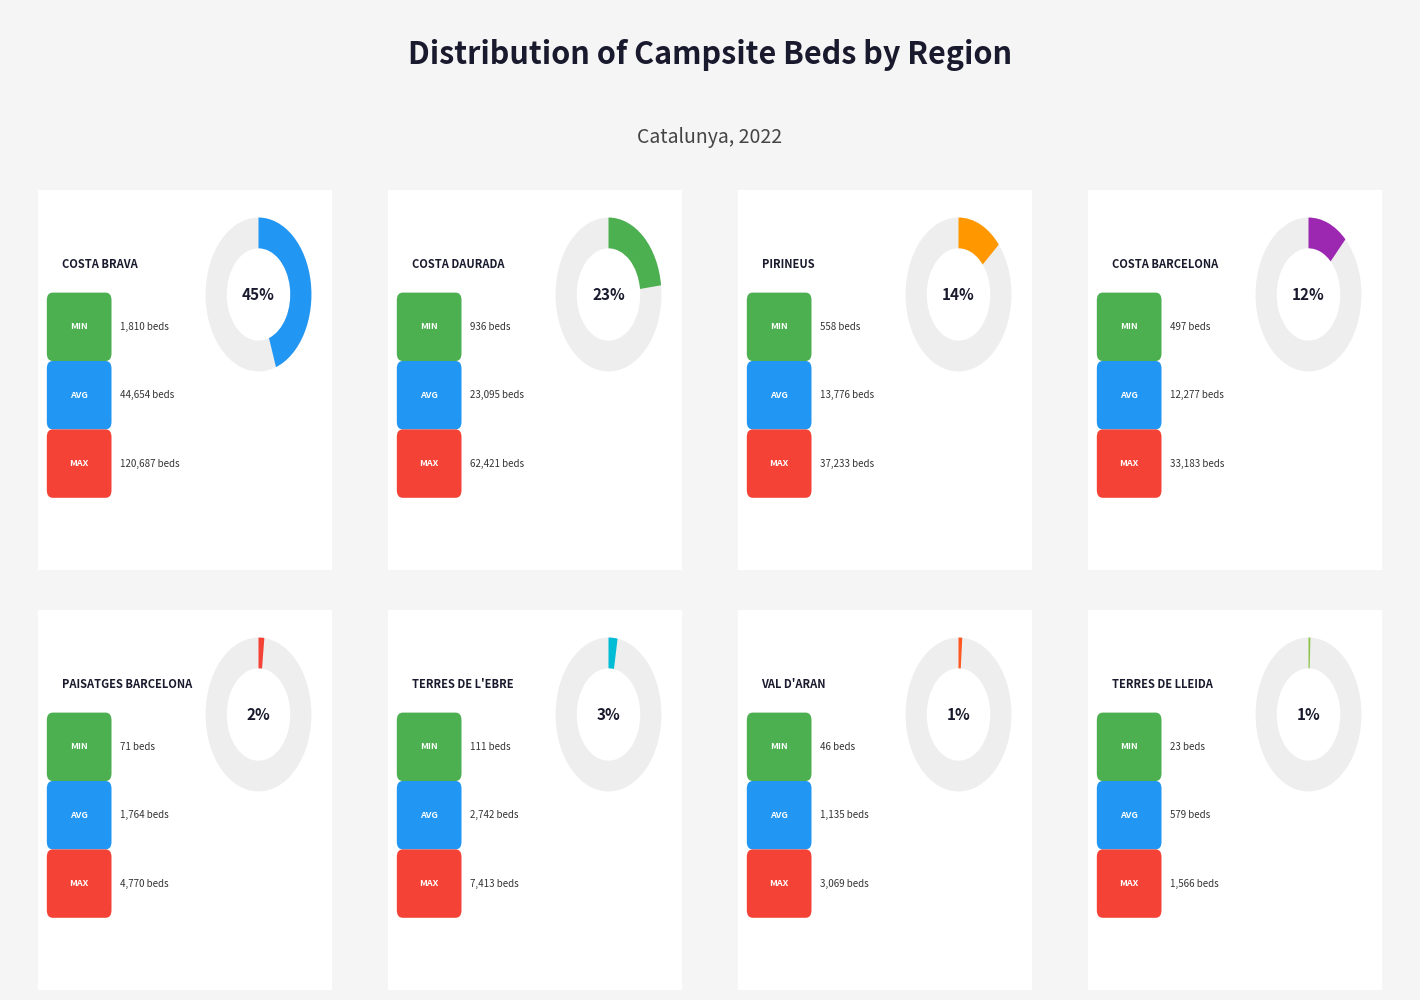

What percentage is the Costa Brava slice, to the nearest percent?

45%